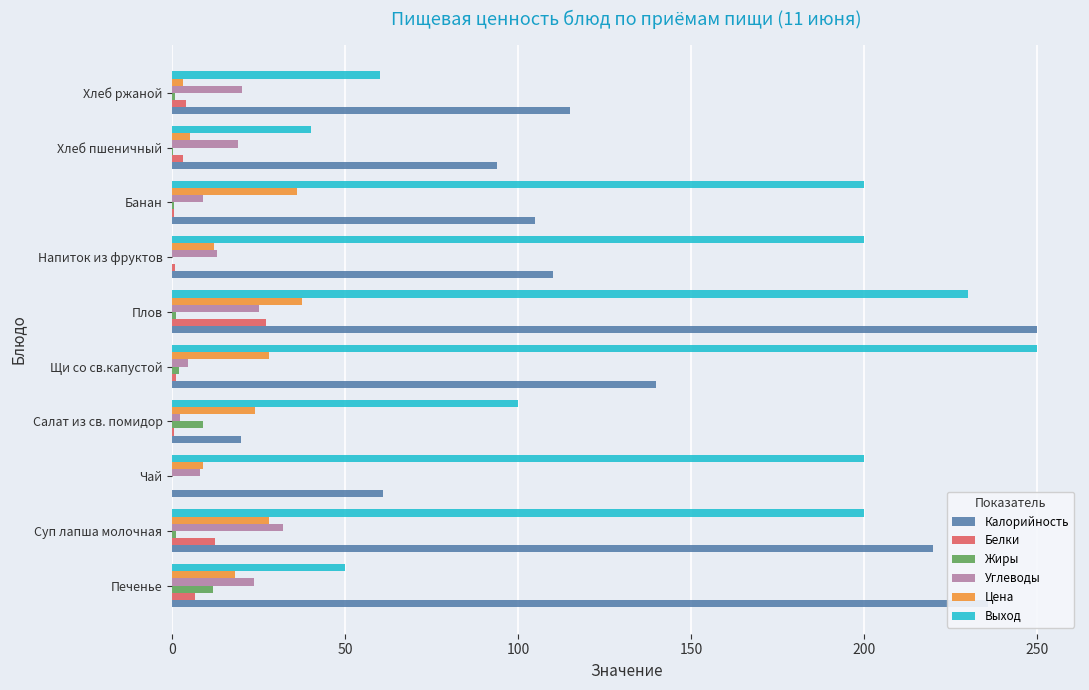

What is the sum of all Выход values?

1530.0